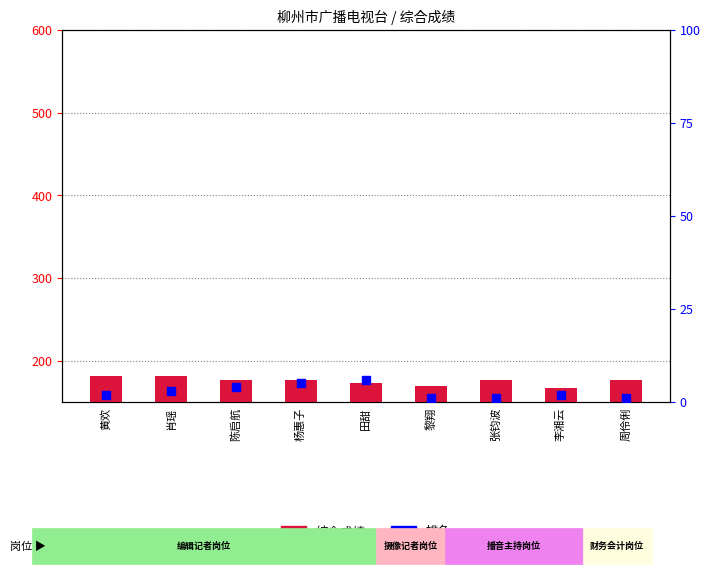

What is the total value across all series at 黄欢?

183.5